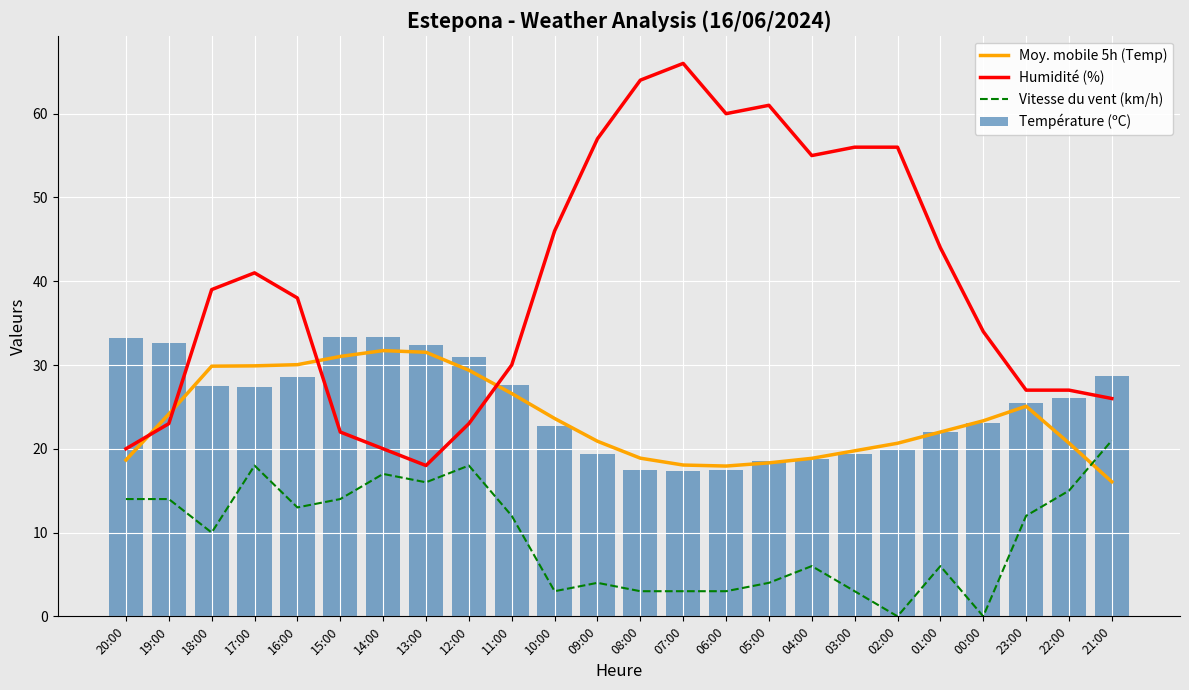

At which category is the sum across all series the highest?

17:00